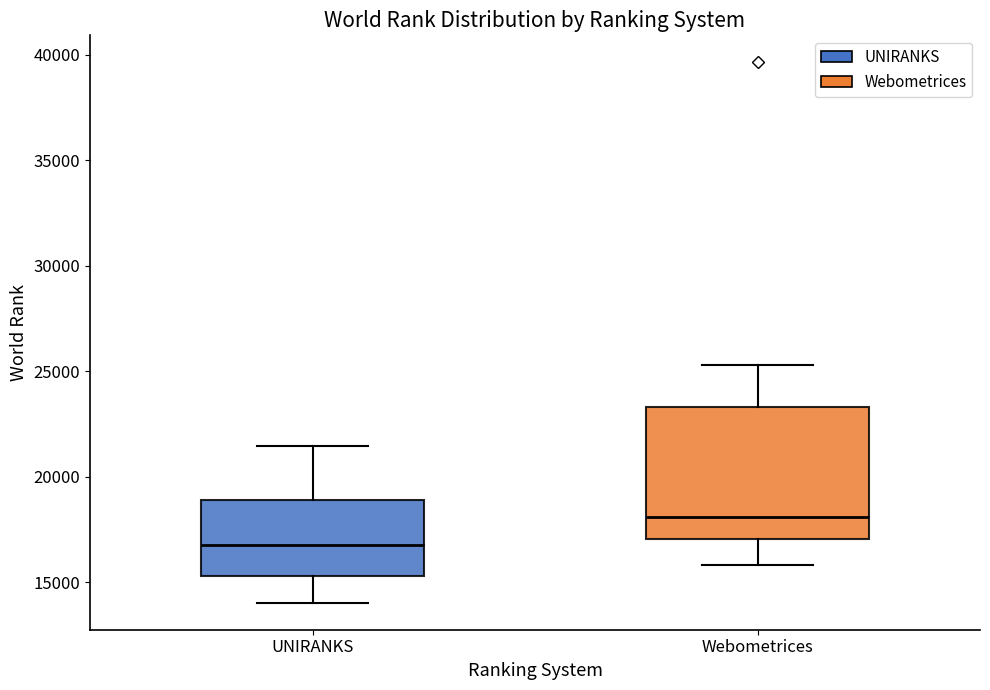

Which box has the highest median line?

Webometrices